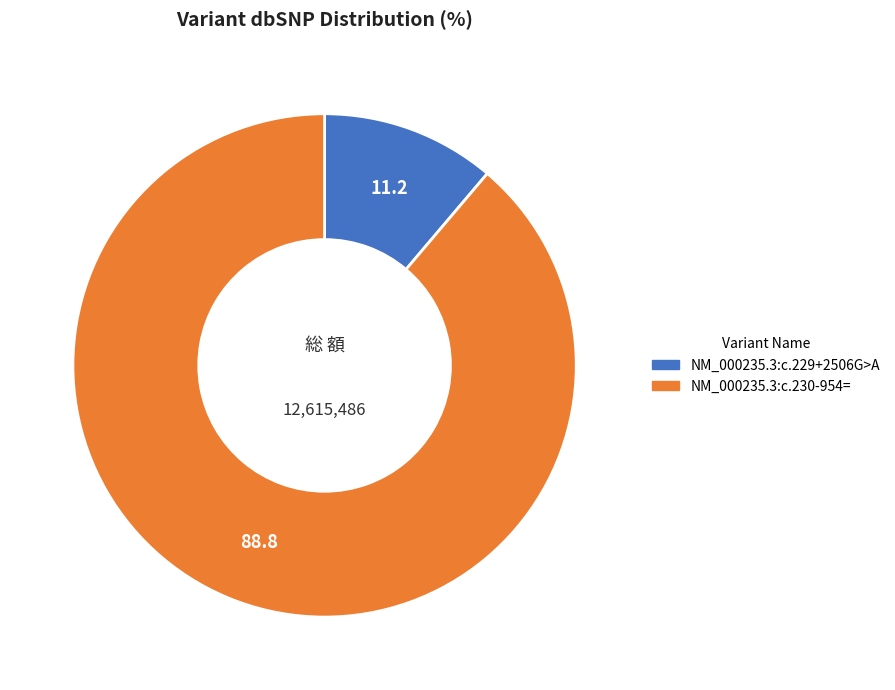

Count the number of slices in the pie.

2